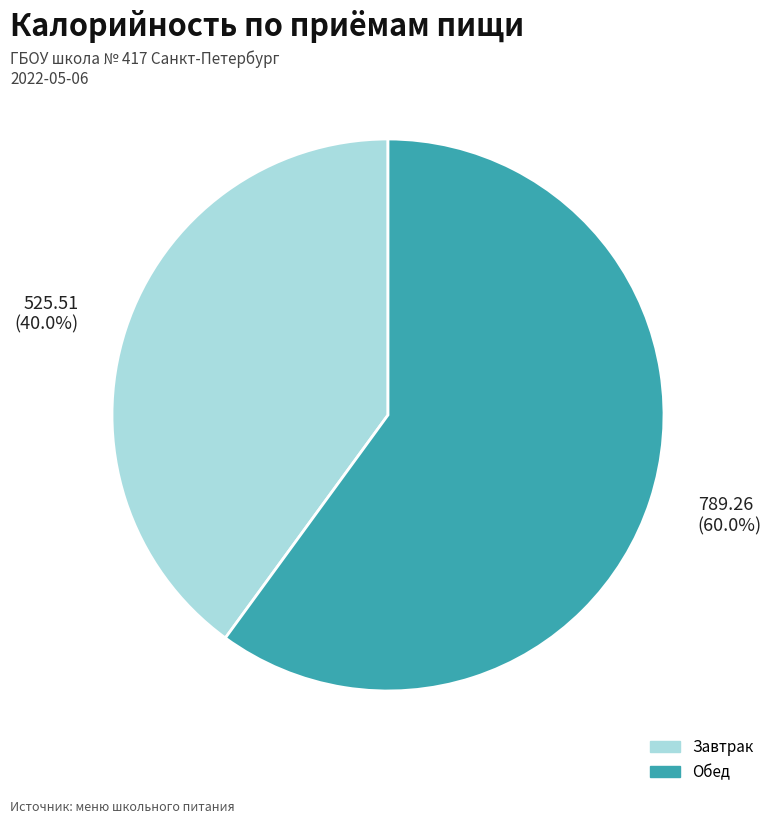

Which category accounts for the majority?

Обед